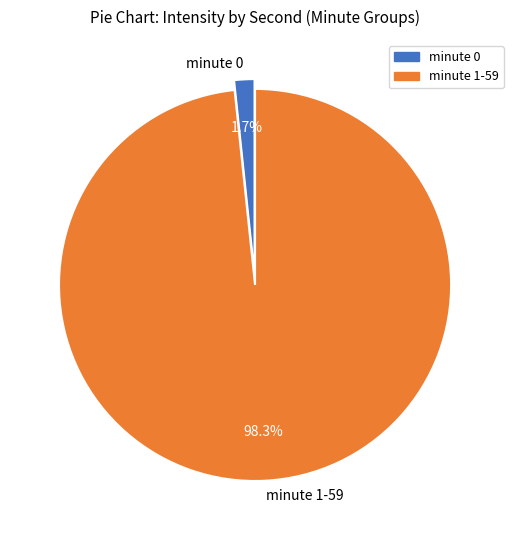

Does minute 1-59 account for over 50% of the chart?

Yes